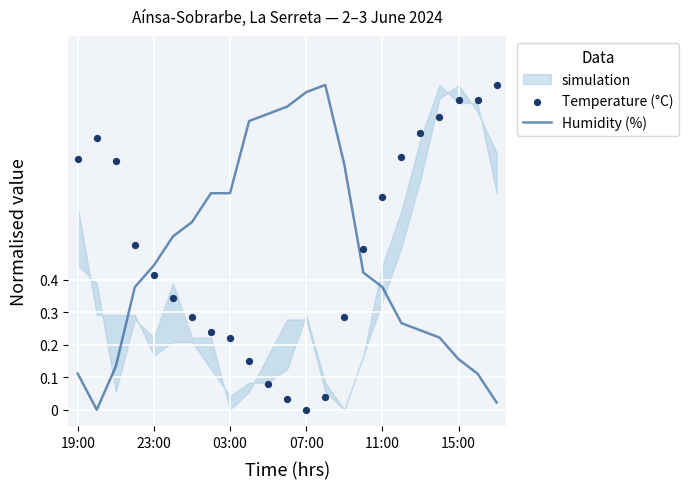

At how many categories does at least one series exceed 0?

23